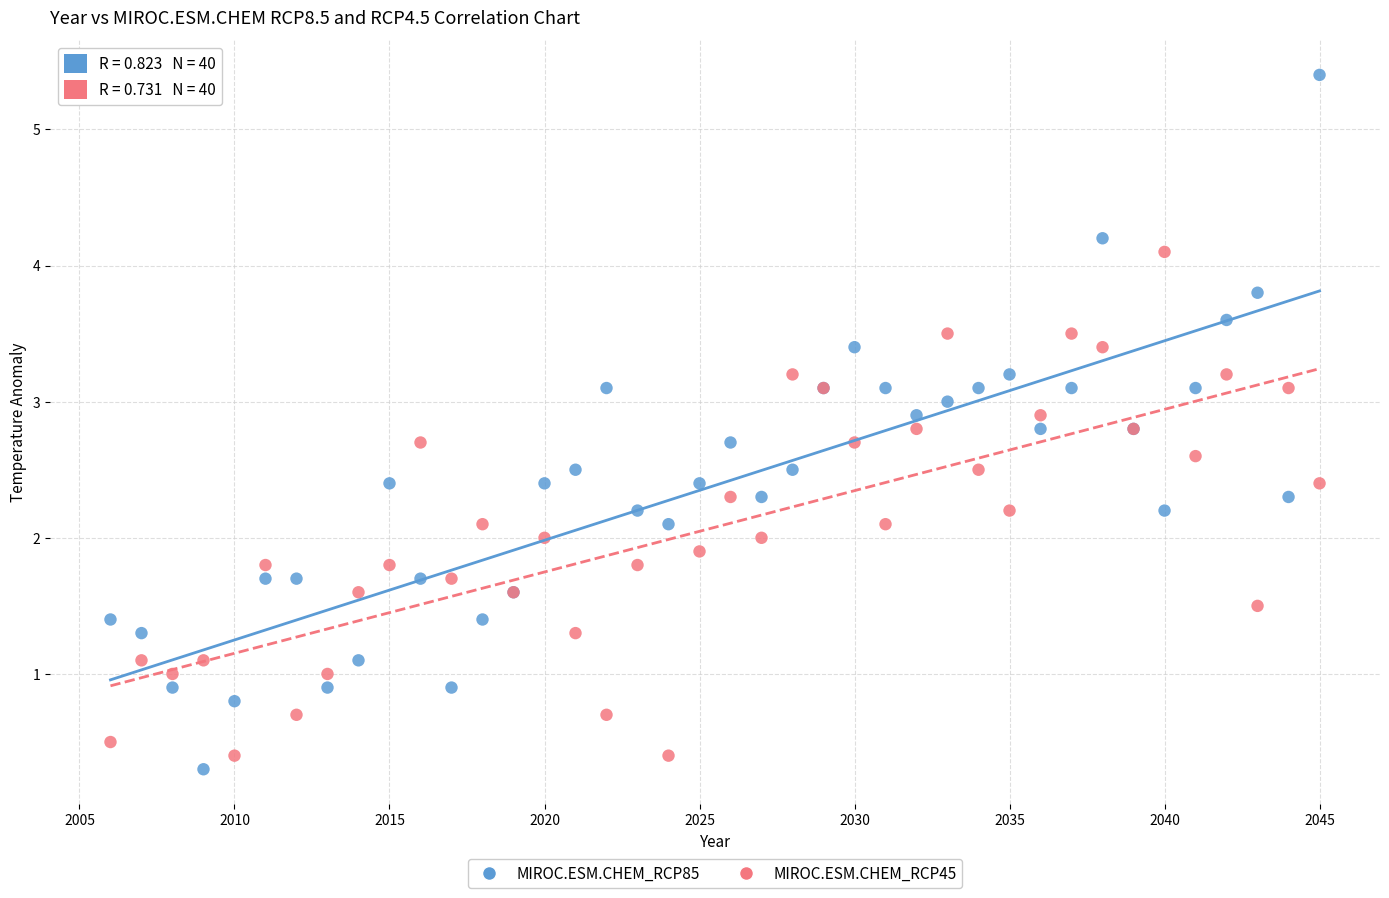

Which series reaches the minimum Y coordinate?

MIROC.ESM.CHEM_RCP85